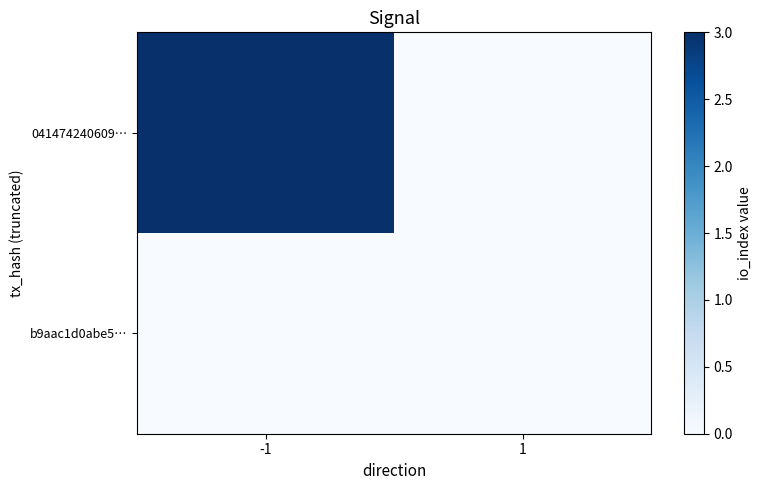

List the series in order of their peak value, lowest first.

b9aac1d0abe5…, 041474240609…